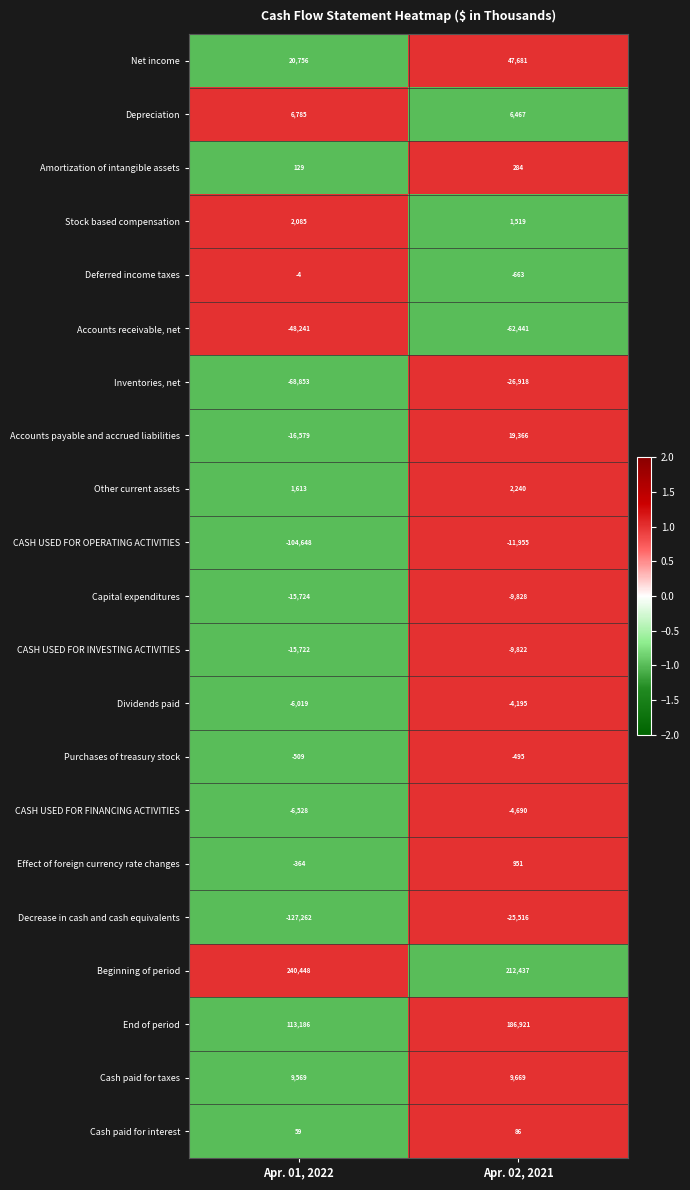

True or false: CASH USED FOR FINANCING ACTIVITIES has a value of -4690 at Apr. 02, 2021.

True